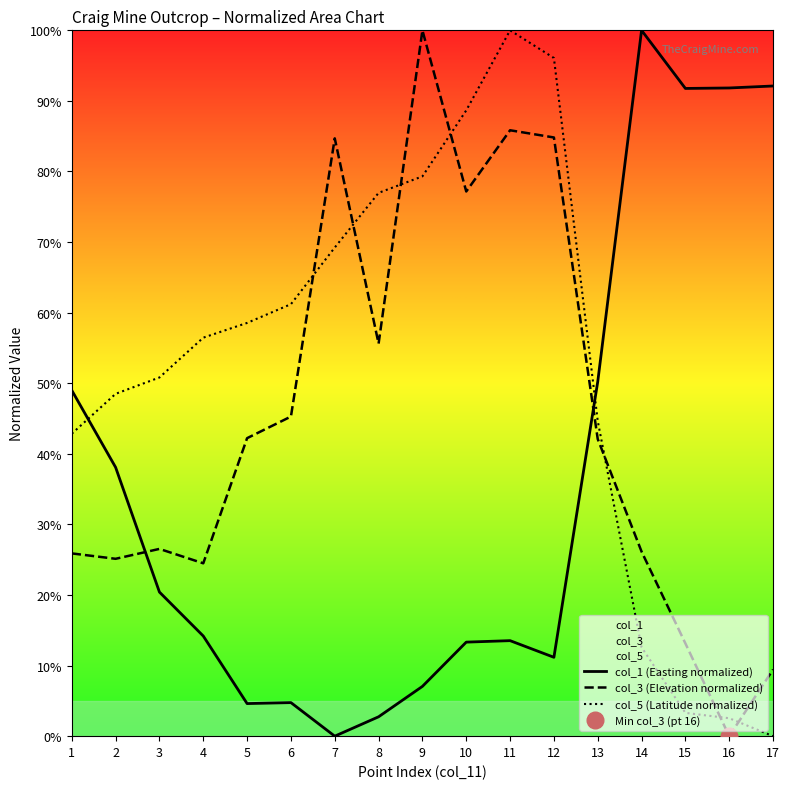

What is the sum of the col_3 (Elevation normalized) values at 10 and 15?

90.3